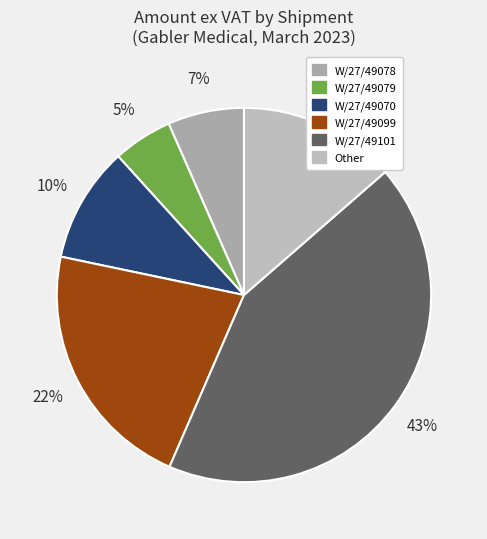

How many segments does this pie chart have?

6